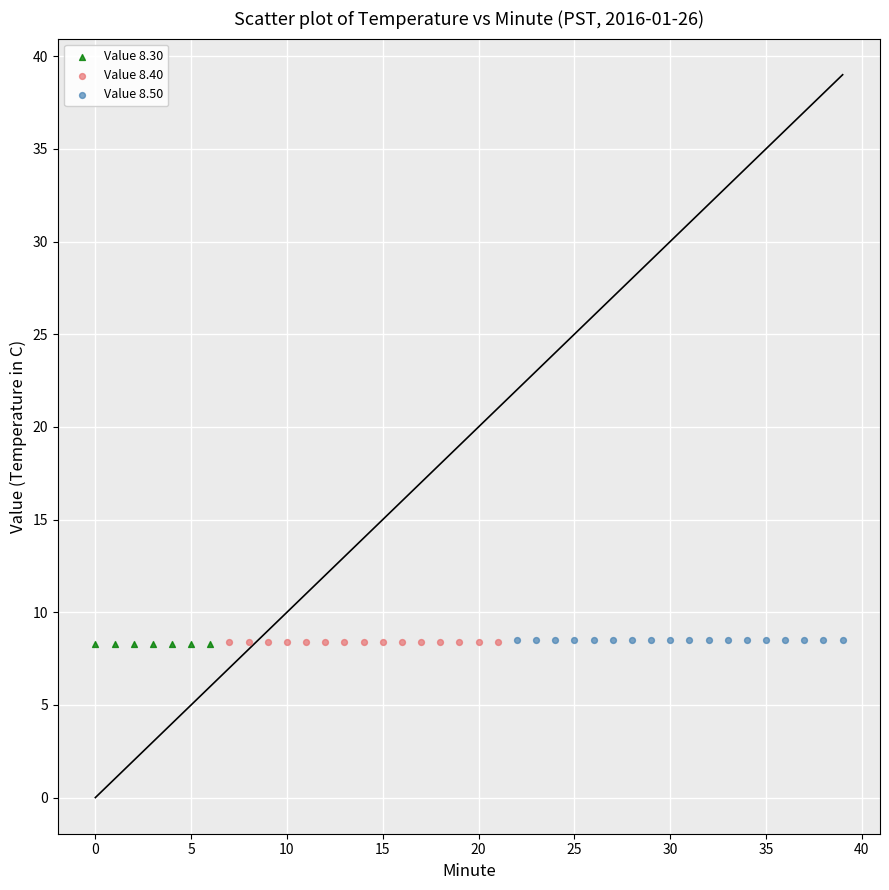

What are all the series names shown in the legend?

Value 8.30, Value 8.40, Value 8.50